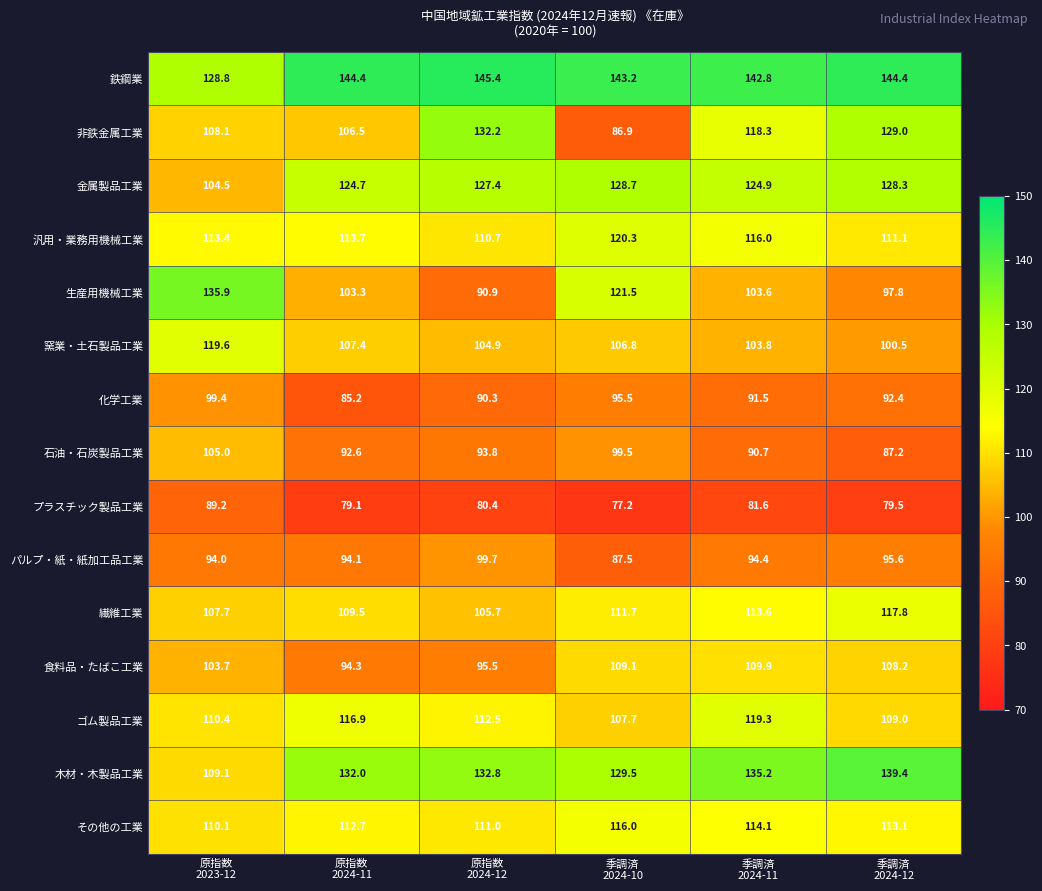

Which label corresponds to the smallest value in the chart?

季調済
2024-10